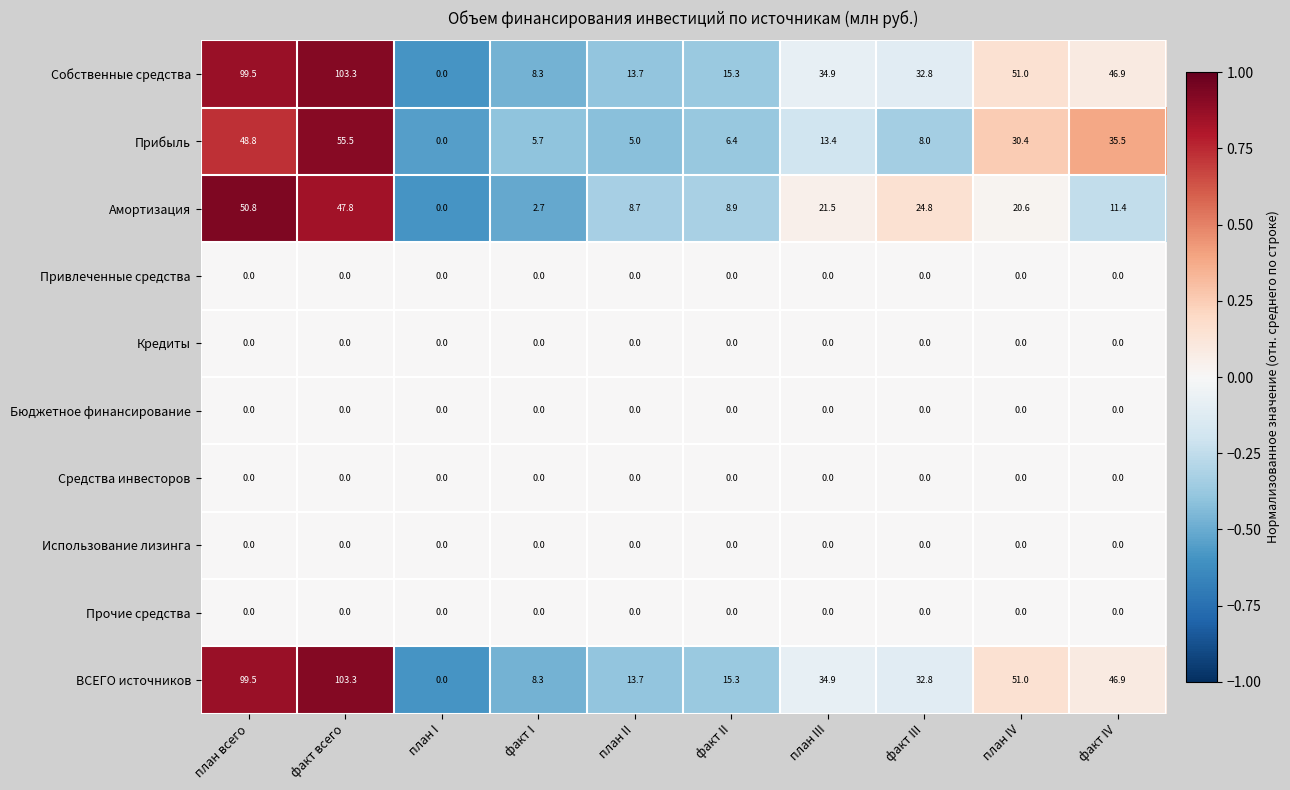

Rank the categories by ВСЕГО источников value from highest to lowest.

факт всего, план всего, план IV, факт IV, план III, факт III, факт II, план II, факт I, план I